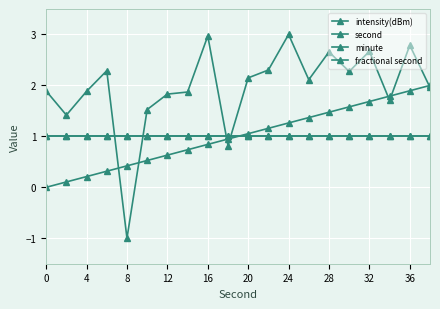

True or false: second and intensity(dBm) intersect in this chart.

True